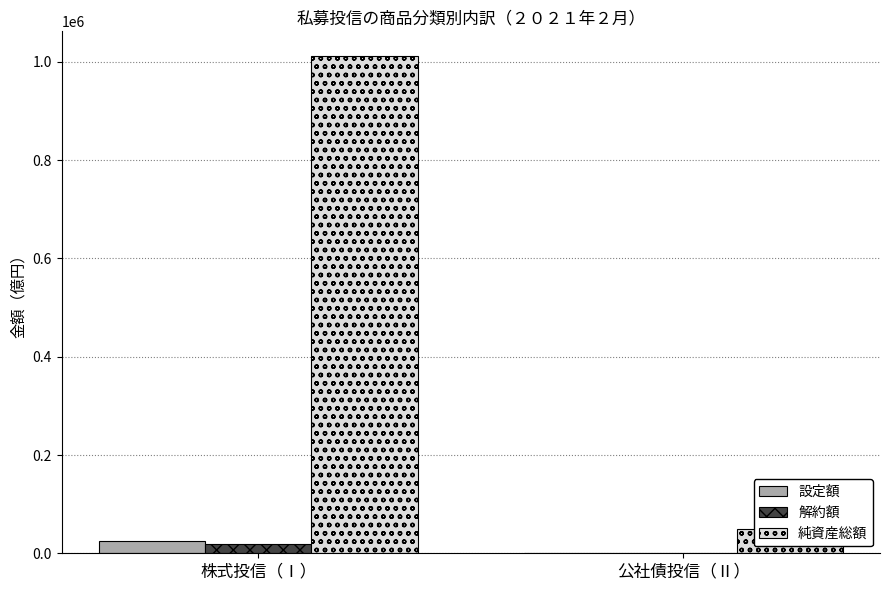

Reading left to right, transcribe all the data shown in this chart.

設定額: 株式投信（Ⅰ）=25733	公社債投信（Ⅱ）=1430
解約額: 株式投信（Ⅰ）=19342	公社債投信（Ⅱ）=618
純資産総額: 株式投信（Ⅰ）=1011637	公社債投信（Ⅱ）=49598